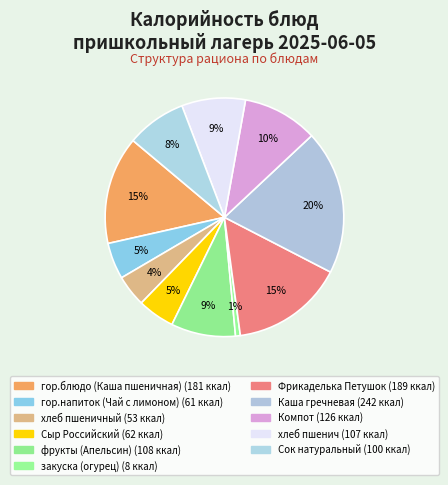

How many slices are in this pie chart?

11